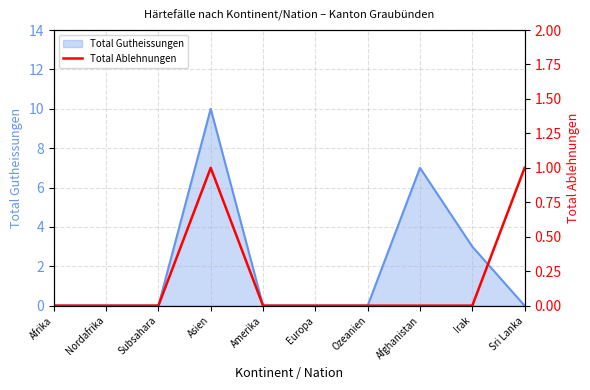

True or false: the data shows 0 at Ozeanien.

True